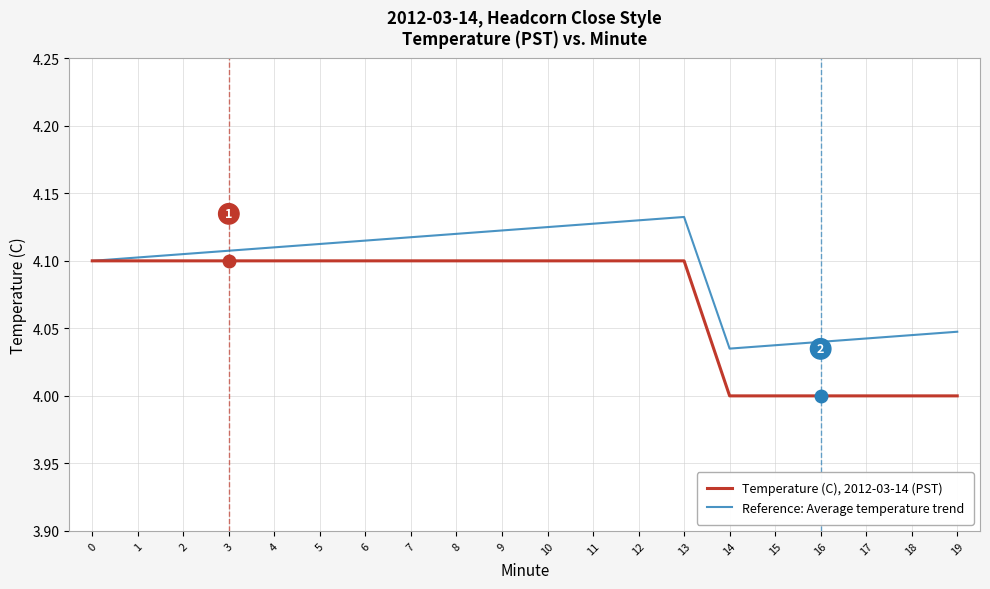

Is it true that Temperature (C), 2012-03-14 (PST) equals 4.0 at 19?

True